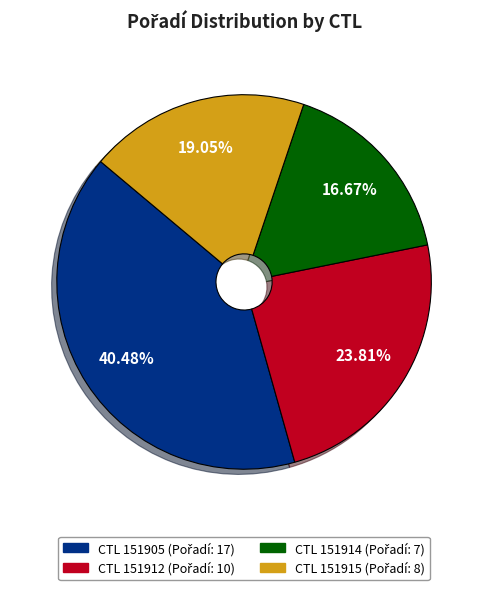

Does any single category account for the majority?

No